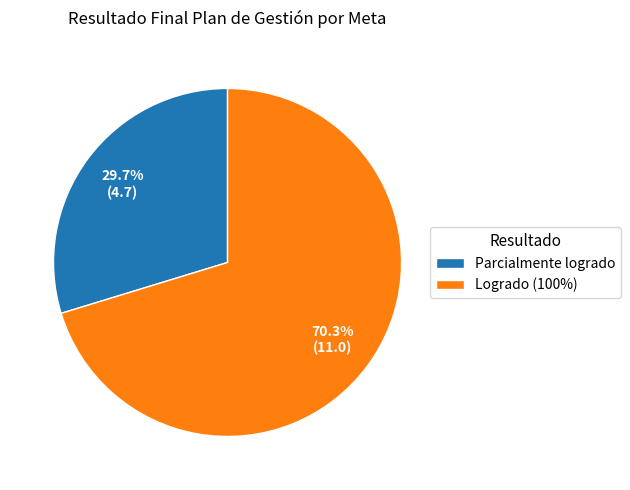

Is there a majority slice in this chart?

Yes